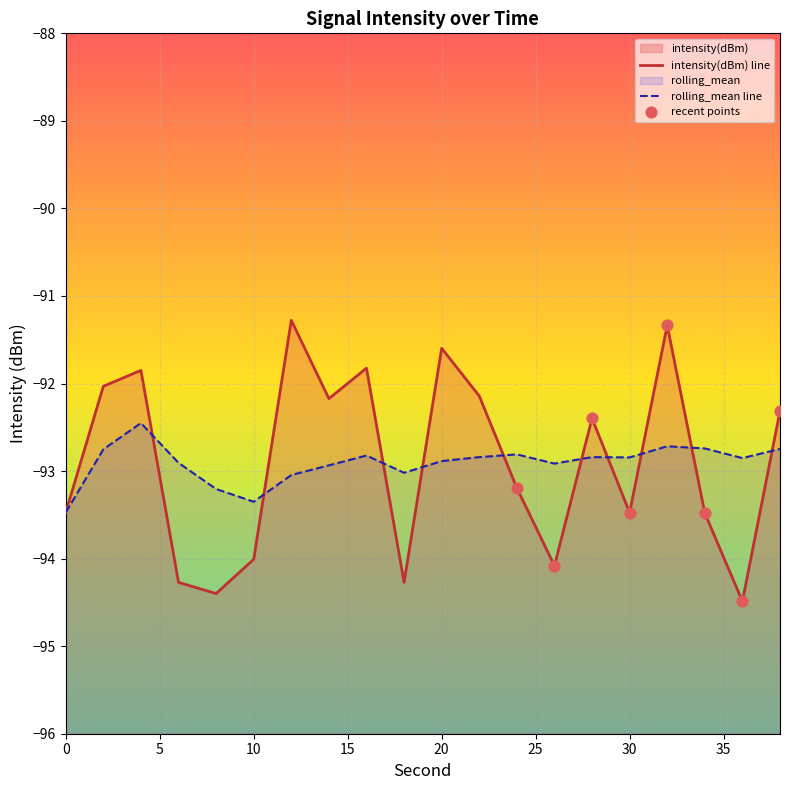

What is the total value across all series at 38?

-185.1